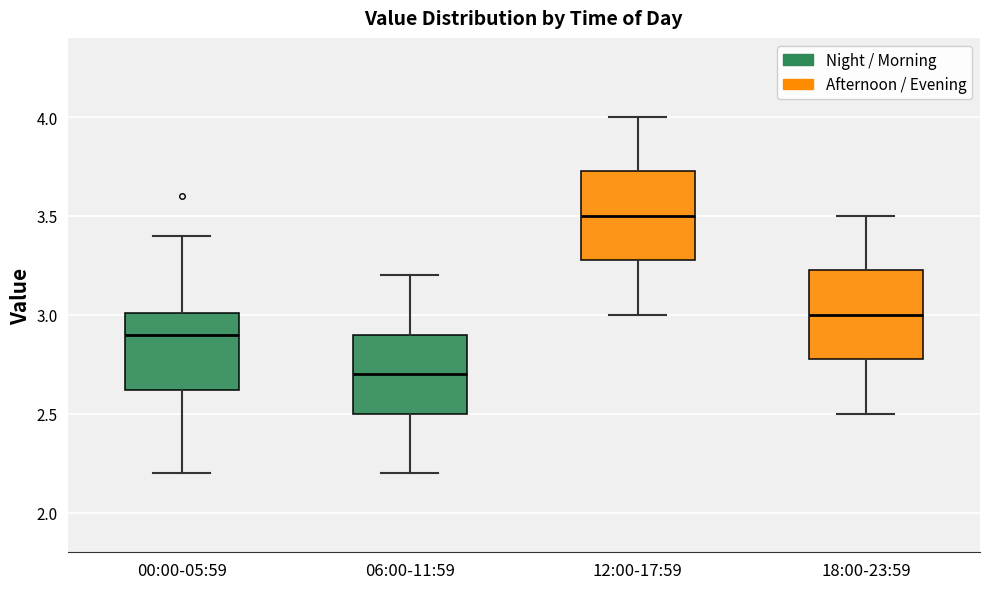

Reading left to right, read every box against the y-axis: the position of its median line, the range the box covers, and the ends of its whiskers. The values are not printed on the chart, so give them approximately, as read against the axis.

00:00-05:59: median 2.90, box 2.60 to 3.00, whiskers 2.20 to 3.40
06:00-11:59: median 2.70, box 2.50 to 2.90, whiskers 2.20 to 3.20
12:00-17:59: median 3.50, box 3.30 to 3.75, whiskers 3.00 to 4.00
18:00-23:59: median 3.00, box 2.80 to 3.25, whiskers 2.50 to 3.50